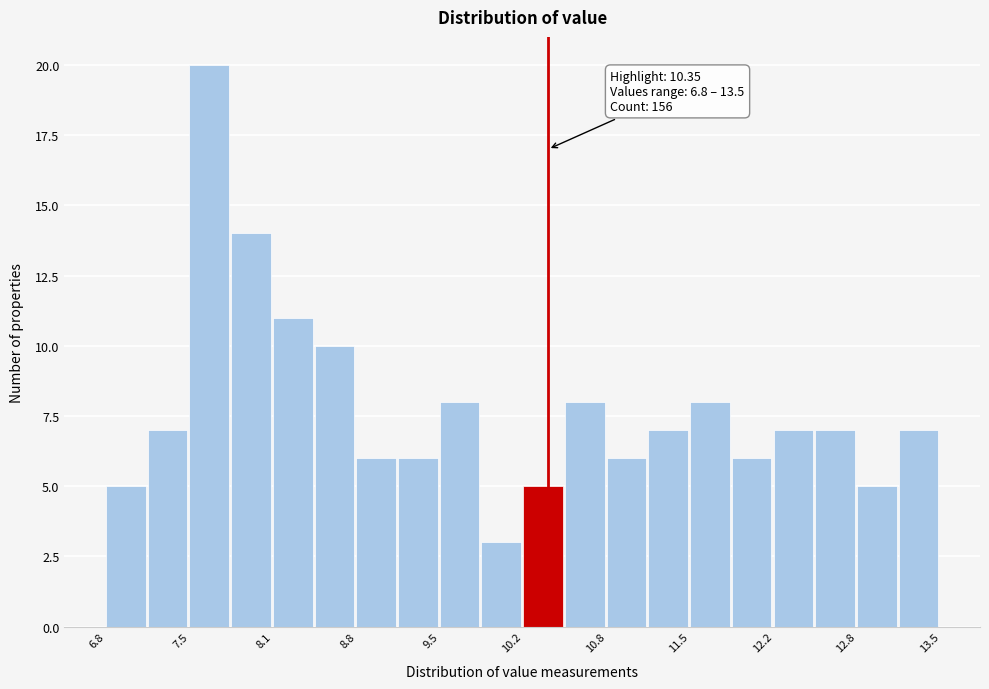

Read against the x-axis, roughly where is the centre of the tallest bar?

7.6